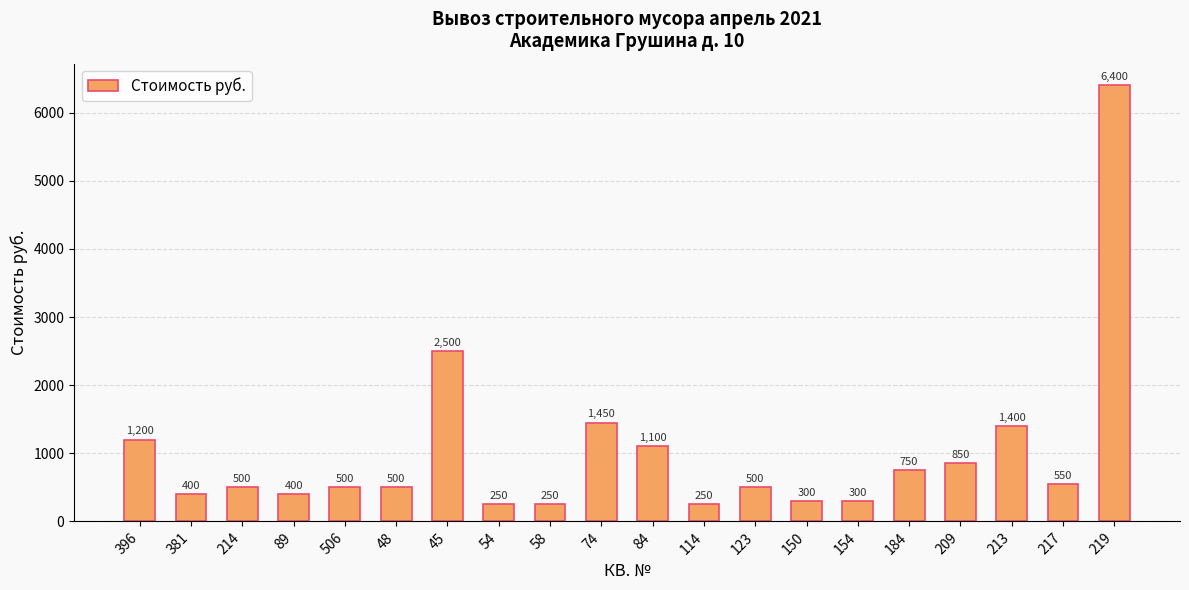

What is the minimum value shown in the chart?

250